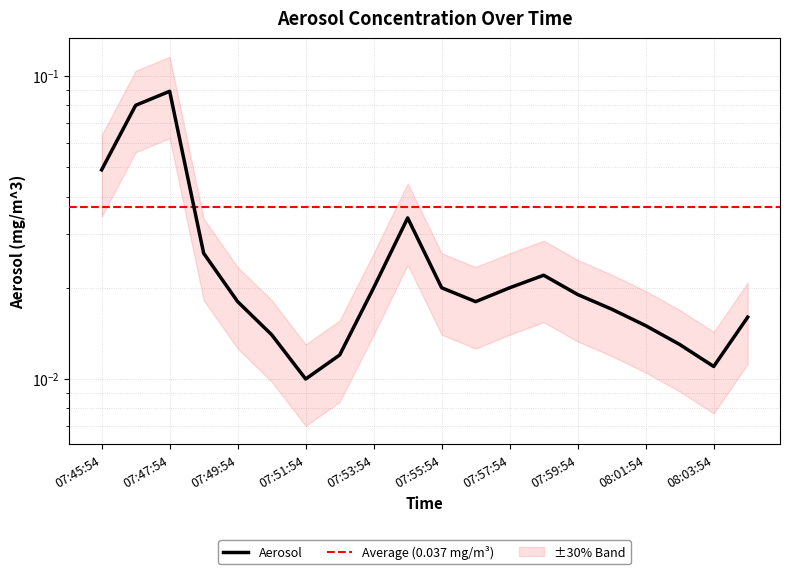

At which label is the value closest to 0?

07:51:54